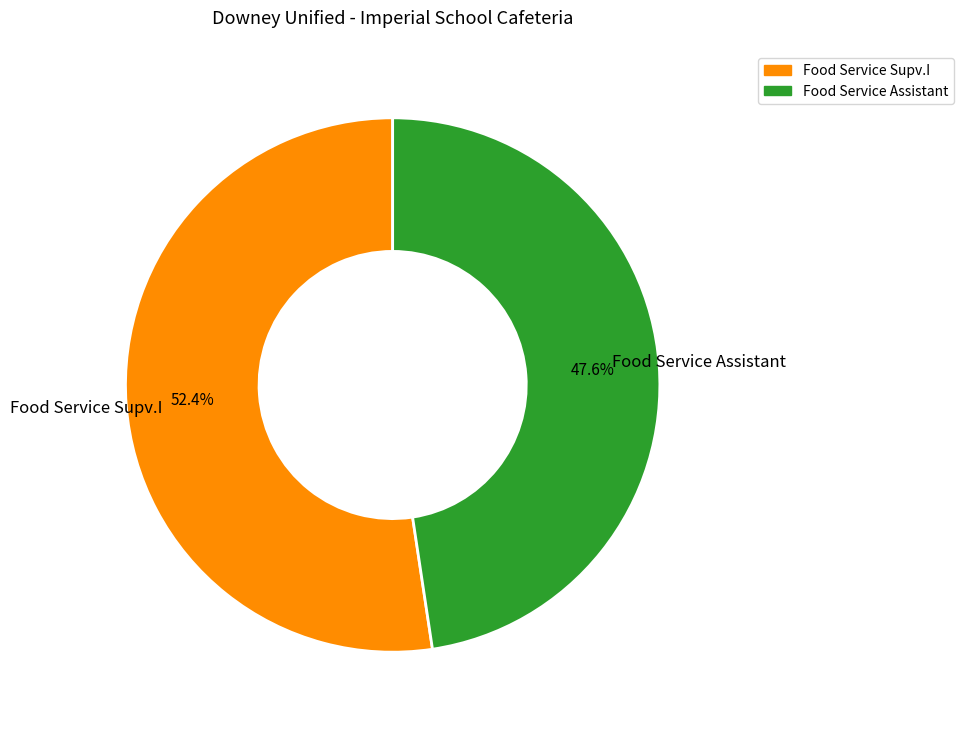

Combined, what portion of the pie is Food Service Supv.I and Food Service Assistant?

100.0%